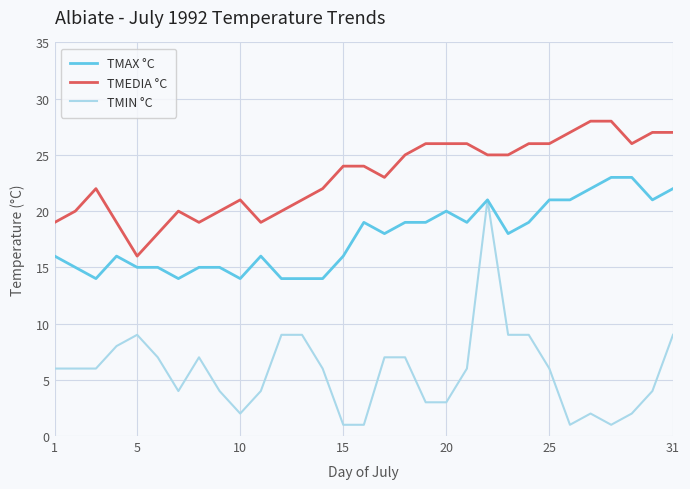

What is the lowest value of the TMAX °C series?

14